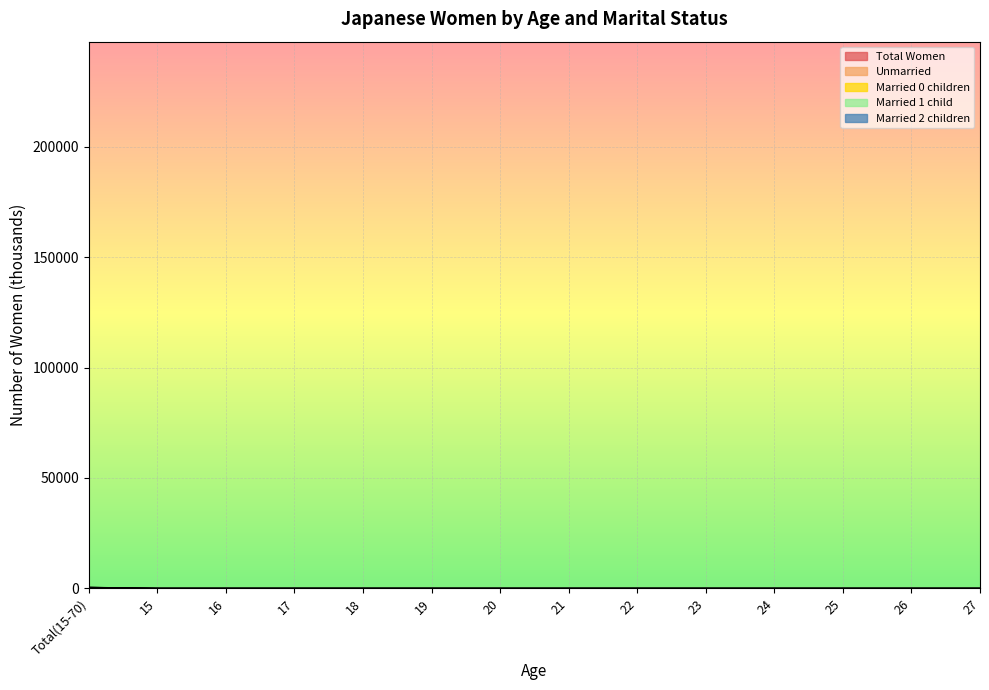

Is the value of Unmarried at 17 greater than the value of Total Women at 17?

Yes